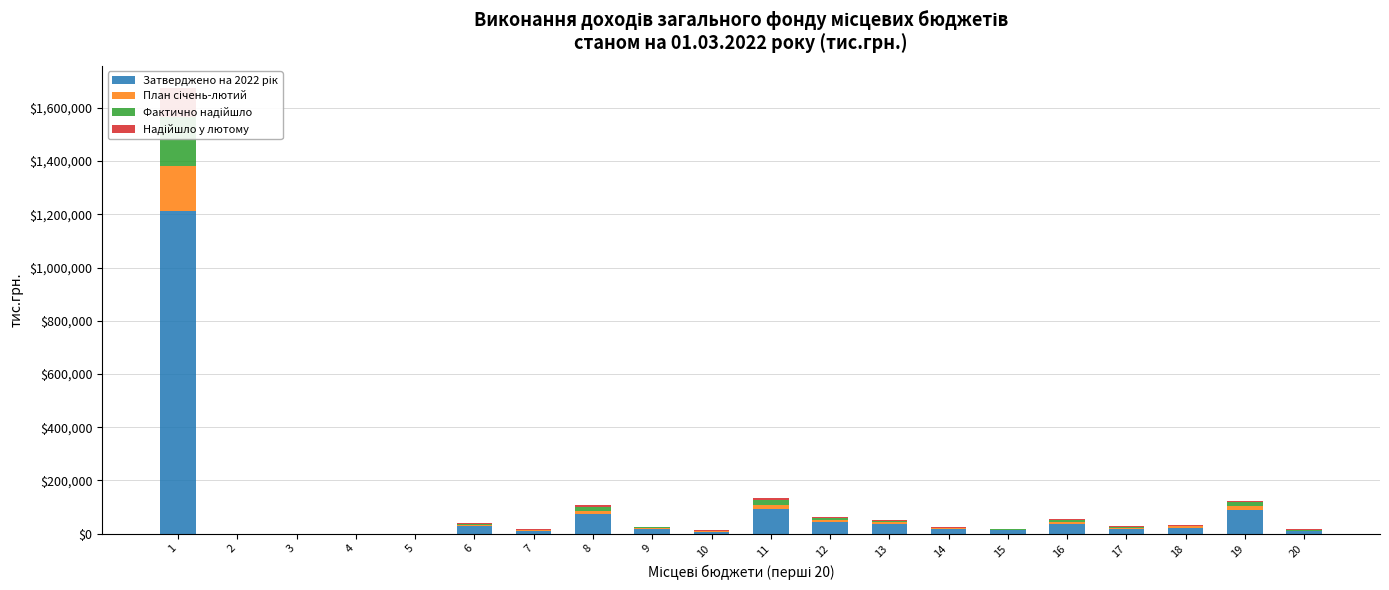

The value of Фактично надійшло at 7 is 1623.4. True or false?

True